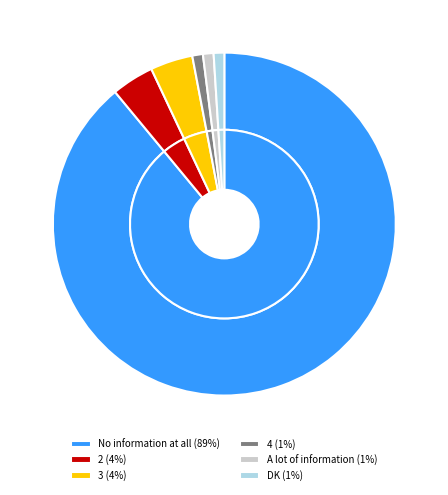

True or false: 2 accounts for 4% of the total.

True